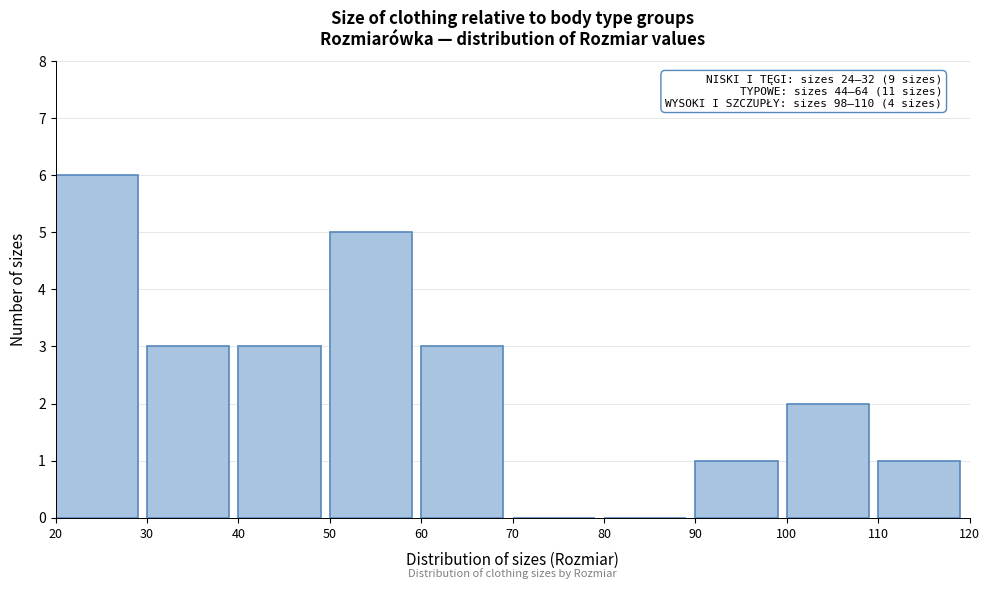

Over which range of the x-axis is the bar tallest?

20 to 30